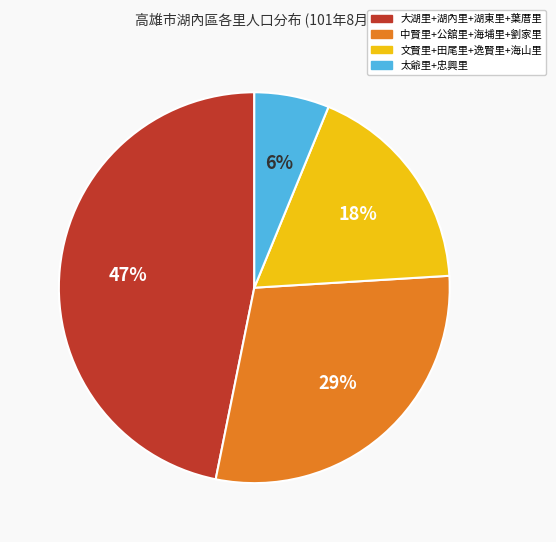

To the nearest percent, what is the difference between the largest and smallest slice percentages?

41%